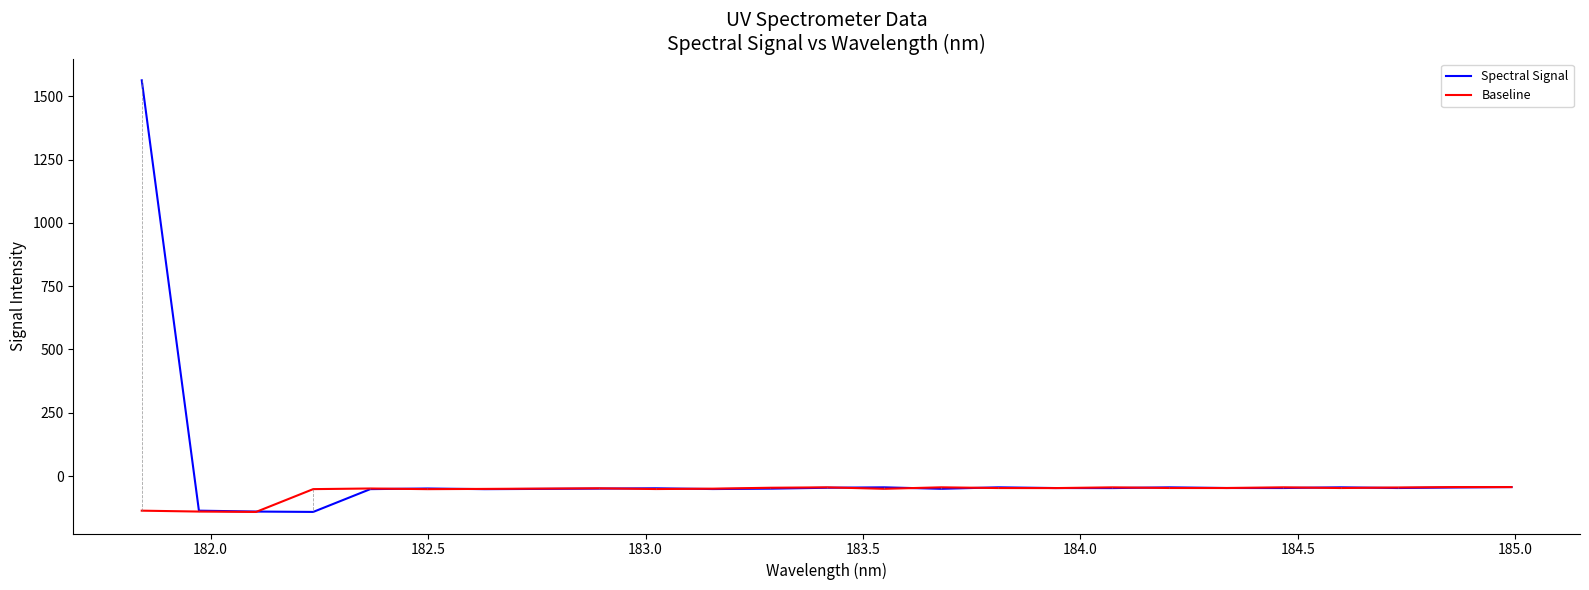

What is the average value of the Baseline series?

-58.8